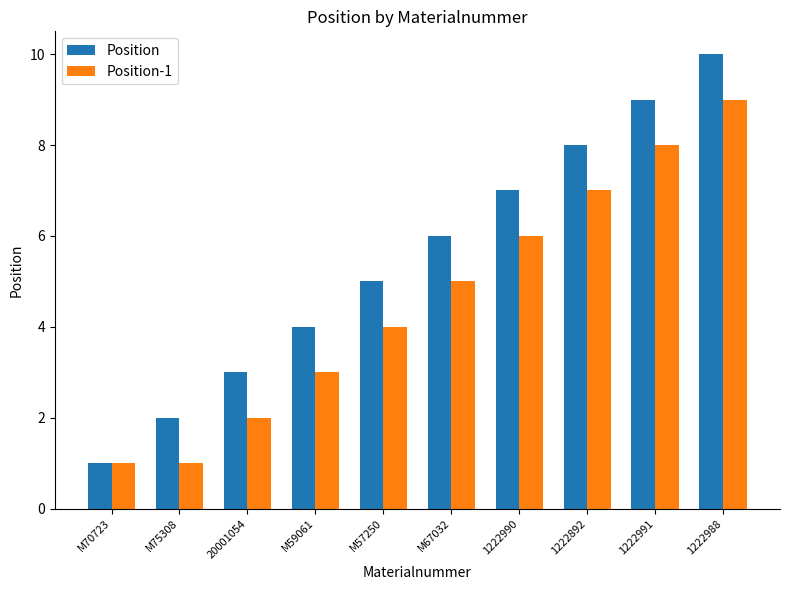

At 1222990, list the series in order from smallest to largest.

Position-1, Position